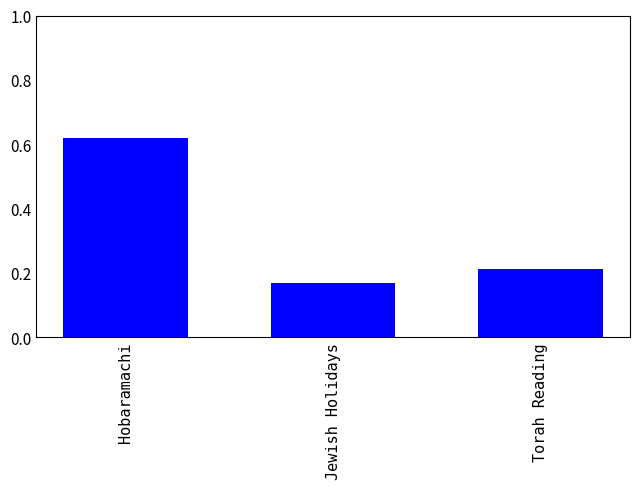

List the labels in order of value, largest first.

Hobaramachi, Torah Reading, Jewish Holidays